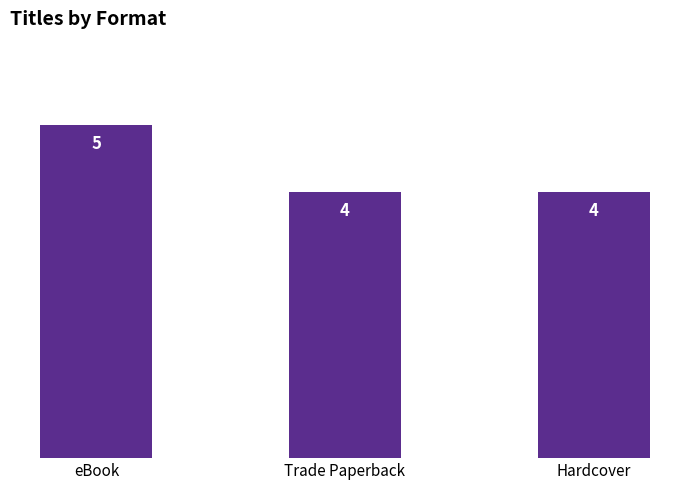

What is the smallest value displayed?

4